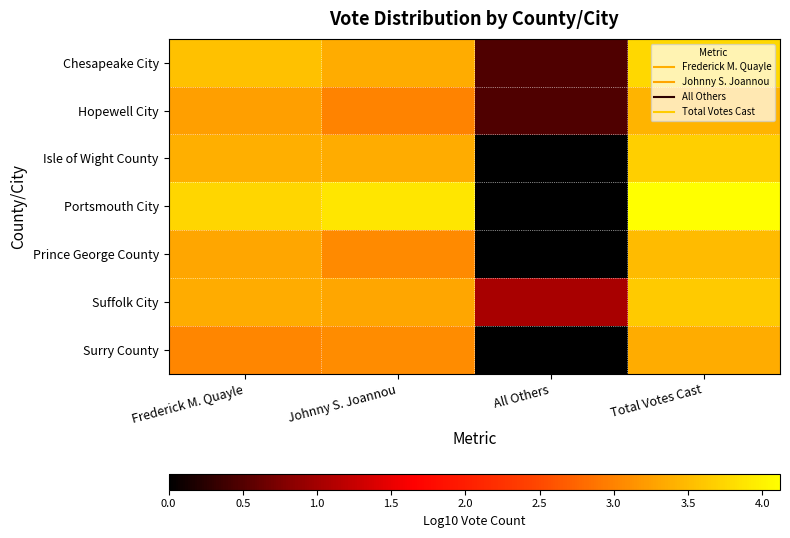

Reading left to right, extract all data points from this chart.

Chesapeake City: Frederick M. Quayle=3.6	Johnny S. Joannou=3.4	All Others=0.5	Total Votes Cast=3.8
Hopewell City: Frederick M. Quayle=3.2	Johnny S. Joannou=3.0	All Others=0.5	Total Votes Cast=3.4
Isle of Wight County: Frederick M. Quayle=3.4	Johnny S. Joannou=3.4	All Others=0.0	Total Votes Cast=3.7
Portsmouth City: Frederick M. Quayle=3.7	Johnny S. Joannou=3.9	All Others=0.0	Total Votes Cast=4.1
Prince George County: Frederick M. Quayle=3.3	Johnny S. Joannou=3.1	All Others=0.0	Total Votes Cast=3.5
Suffolk City: Frederick M. Quayle=3.4	Johnny S. Joannou=3.3	All Others=1.0	Total Votes Cast=3.6
Surry County: Frederick M. Quayle=3.0	Johnny S. Joannou=3.1	All Others=0.0	Total Votes Cast=3.4